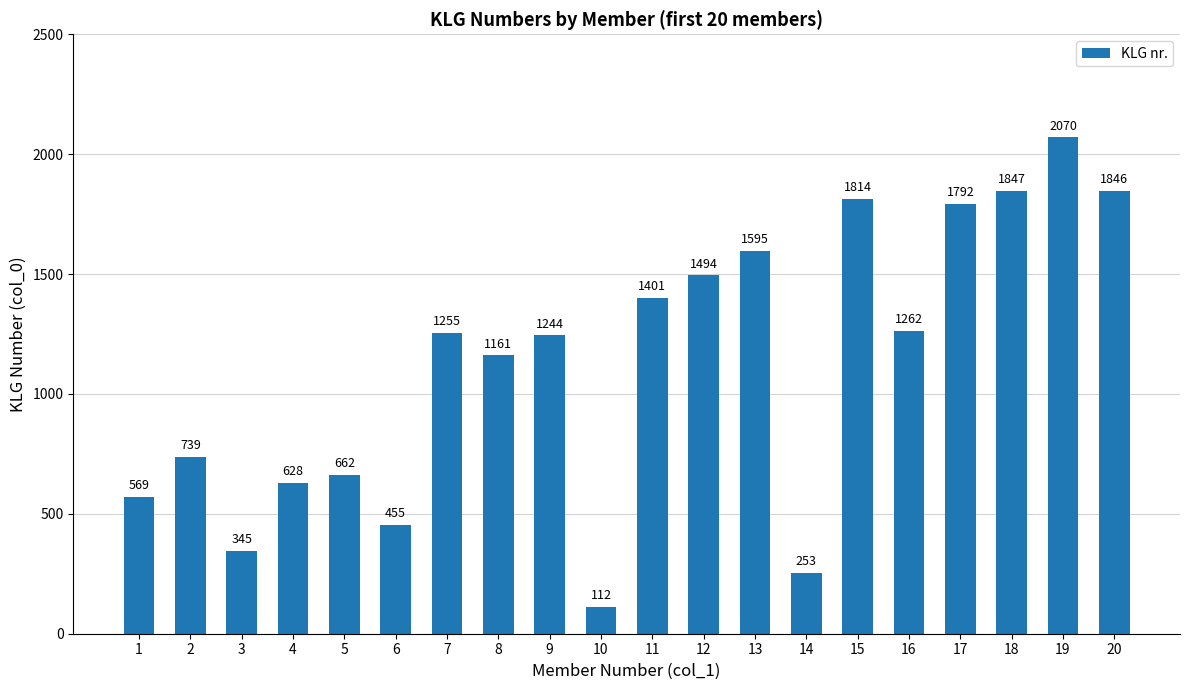

Reading right to left, extract all data points from this chart.

1846	2070	1847	1792	1262	1814	253	1595	1494	1401	112	1244	1161	1255	455	662	628	345	739	569